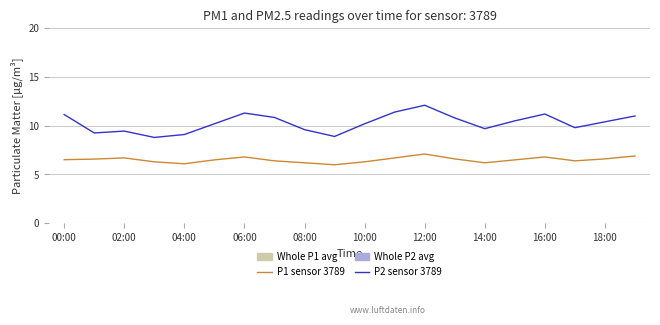

List the series in order of their overall mean, lowest first.

P2 sensor 3789, P1 sensor 3789